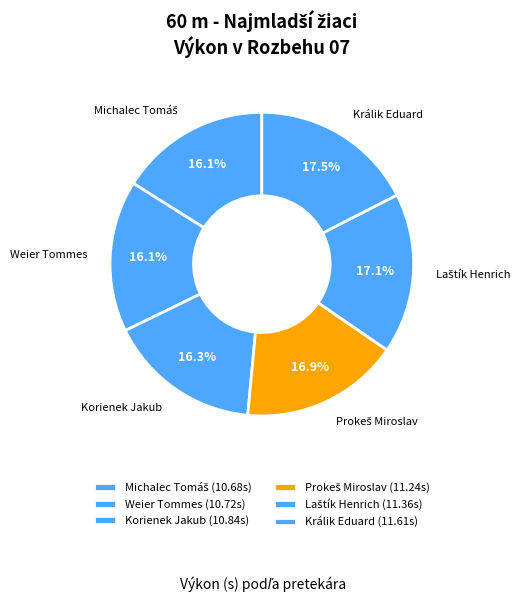

Which category has the biggest portion of the pie?

Králik Eduard